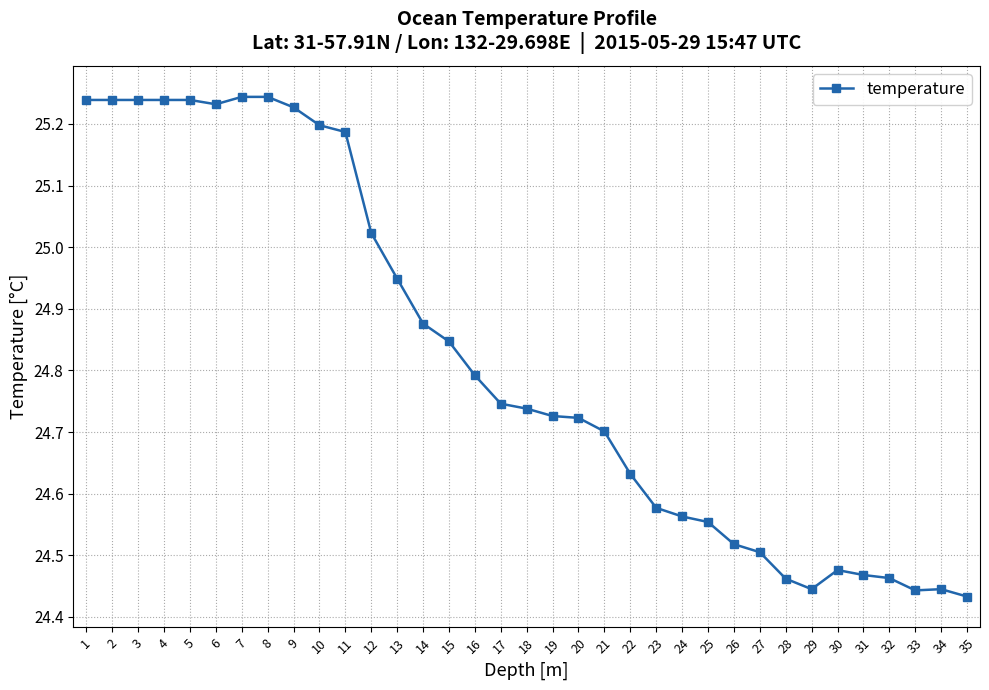

What is the difference between the maximum and second lowest values?

0.8